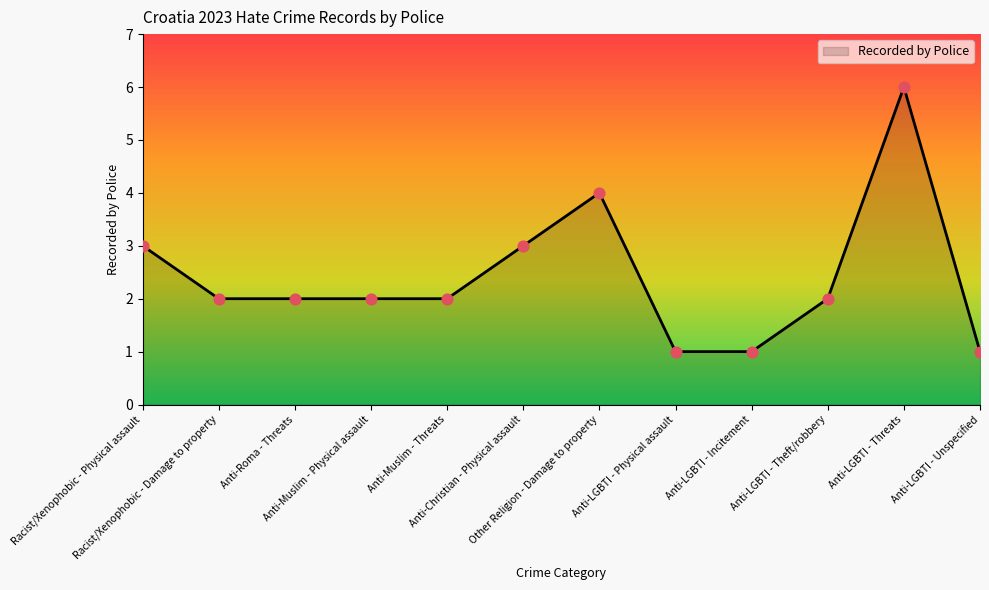

What is the change in value from Racist/Xenophobic - Physical assault to Anti-LGBTI - Physical assault?

-2